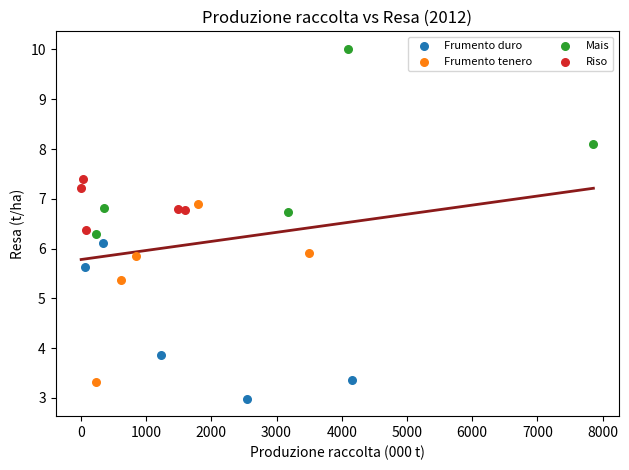

Which series contains the highest Y value?

Mais